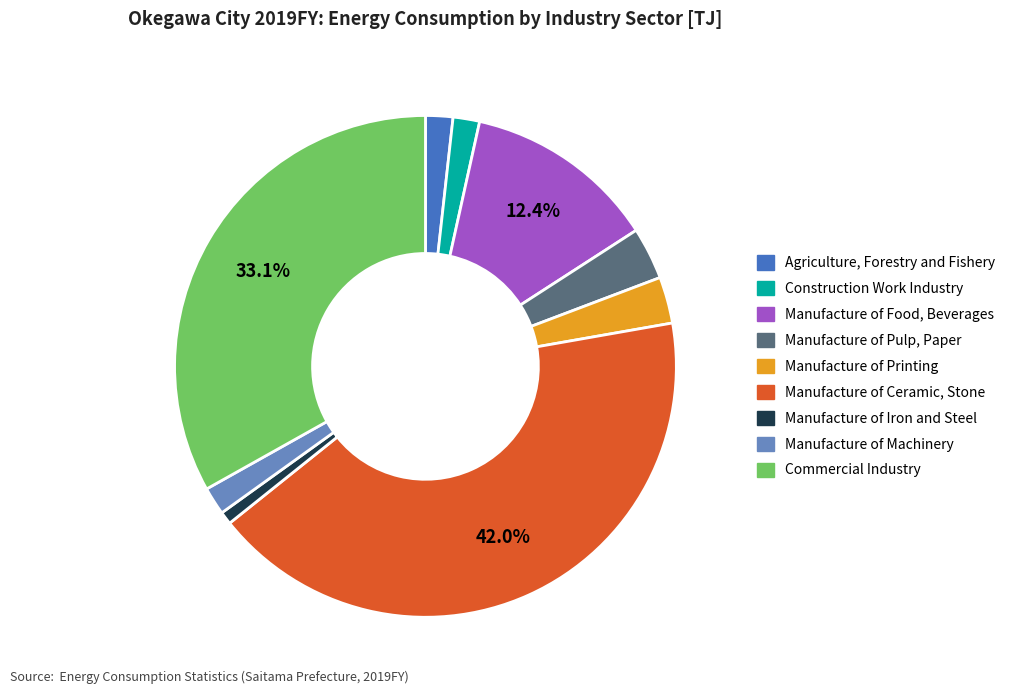

Which category has the biggest portion of the pie?

Manufacture of Ceramic, Stone